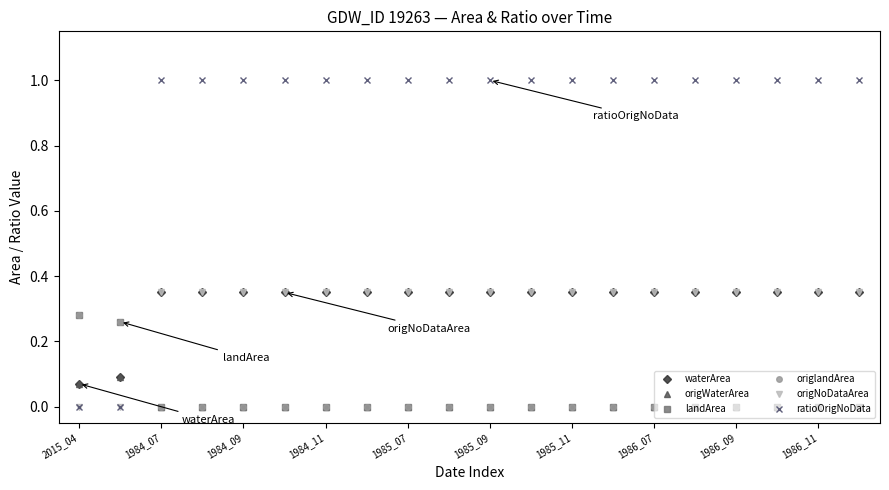

True or false: waterArea has more than 0 points higher than both neighbors.

False